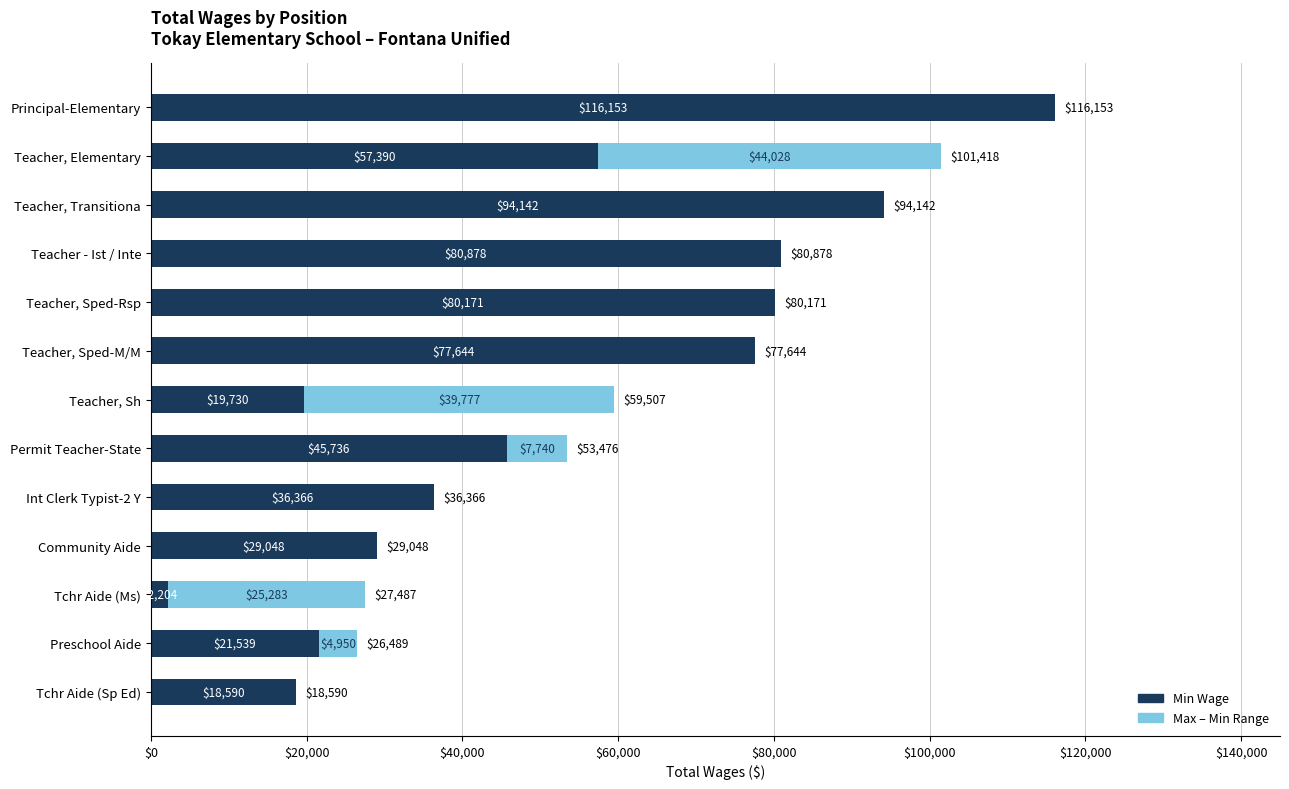

What are all the series names shown in the legend?

Min Wage, Max – Min Range